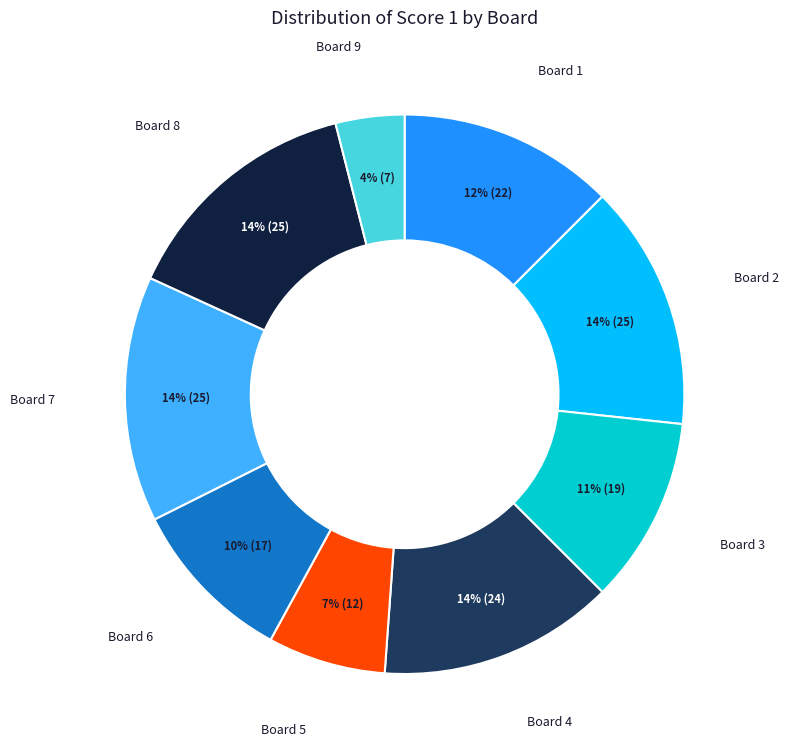

To the nearest percent, what is the difference between the largest and smallest slice percentages?

10%